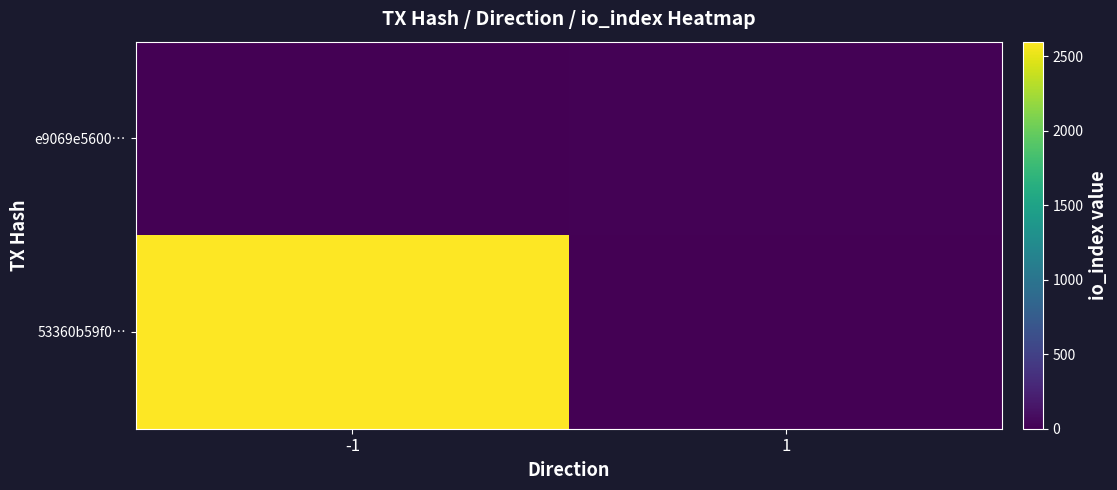

Reading right to left, list all the values displayed in this chart.

53360b59f0…: 1=0	-1=2597
e9069e5600…: 1=15	-1=0